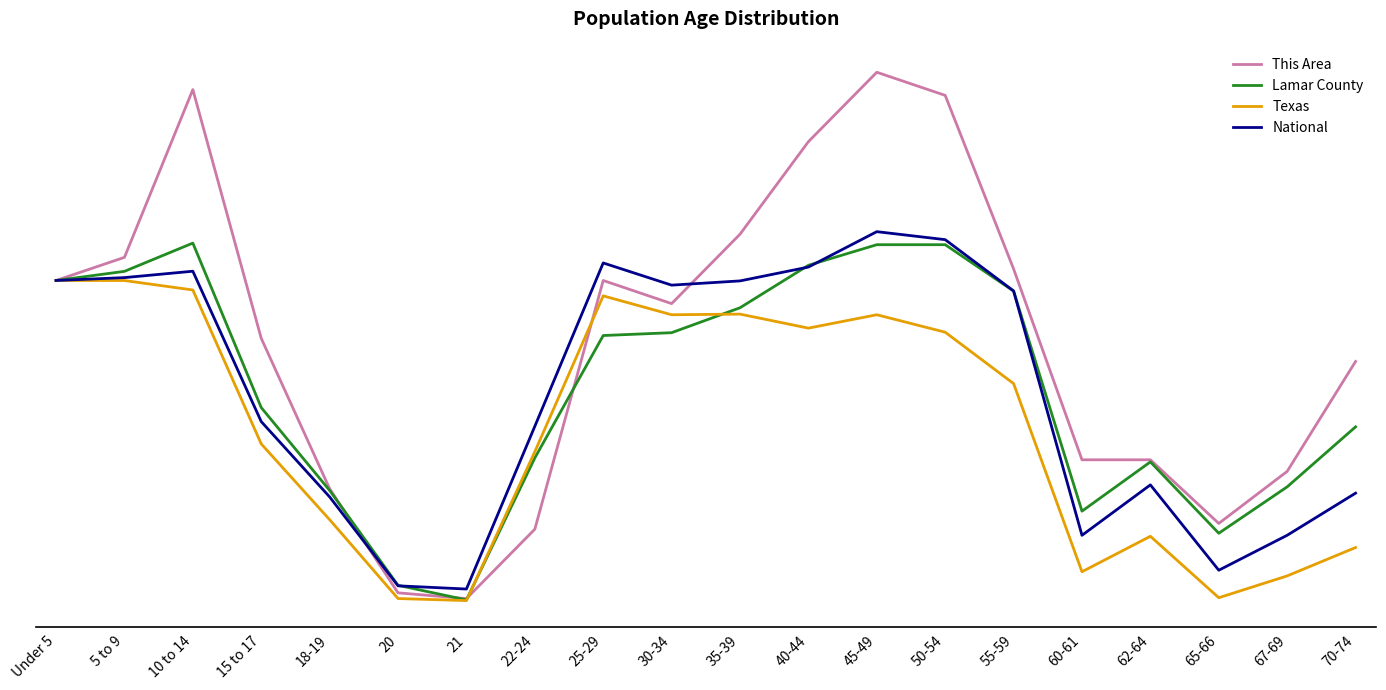

What is the difference between the maximum and minimum values in the This Area series?

133.8